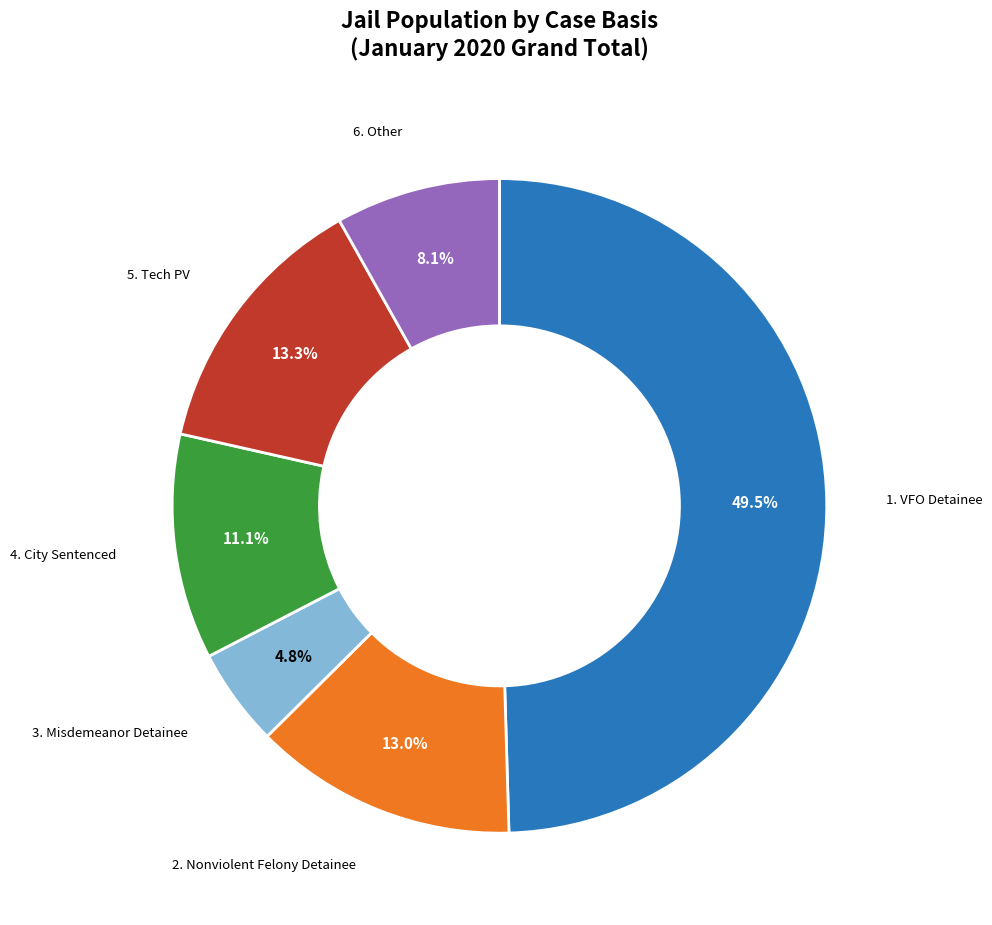

The 2. Nonviolent Felony Detainee slice represents 2% of the pie. True or false?

False